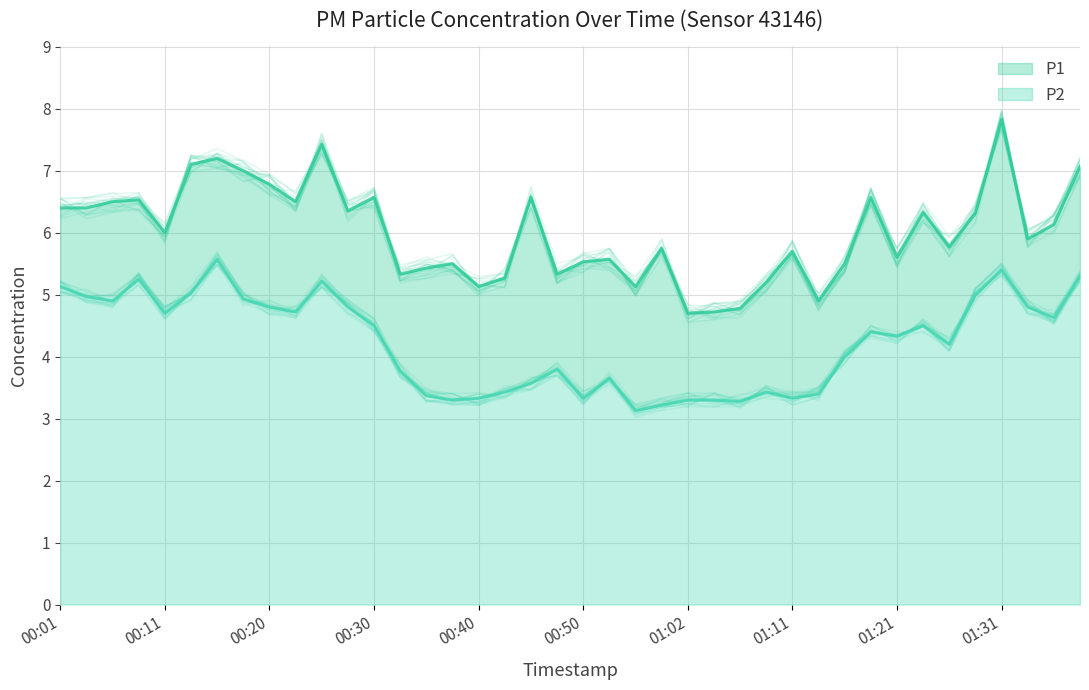

How many data points does each series have?

40